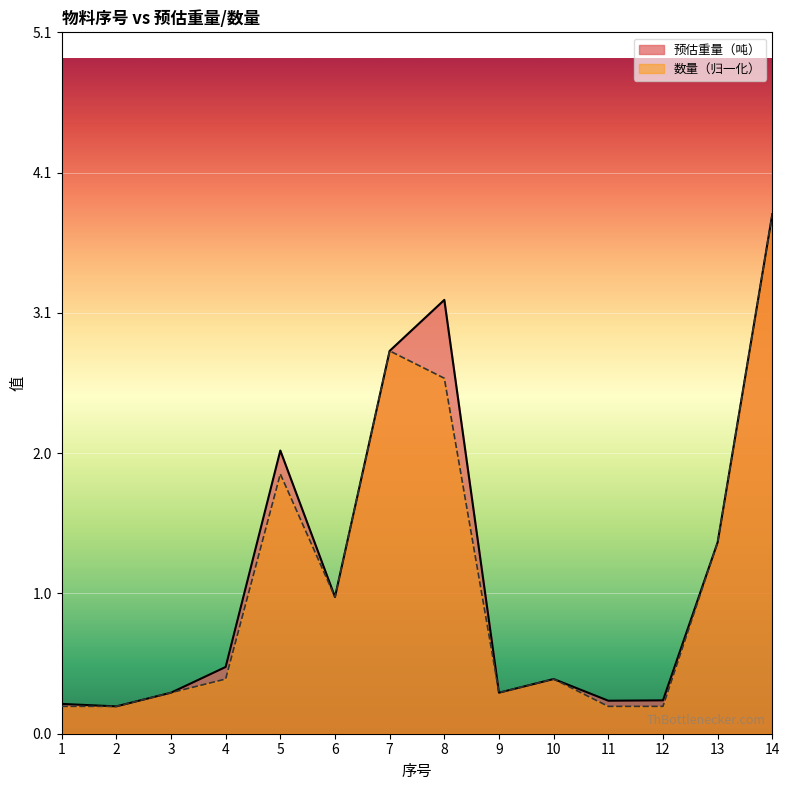

In 预估重量（吨）, how many points are lower than both neighbors (excluding endpoints)?

4